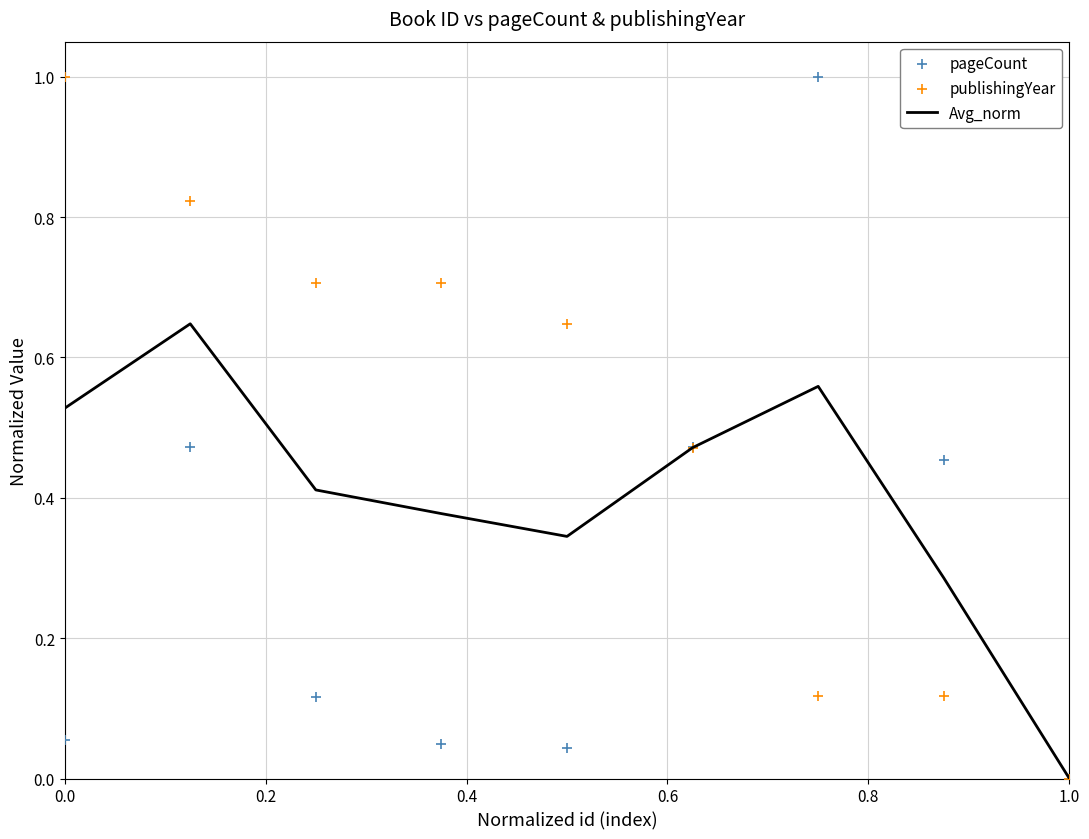

Which series contains the highest Y value?

pageCount